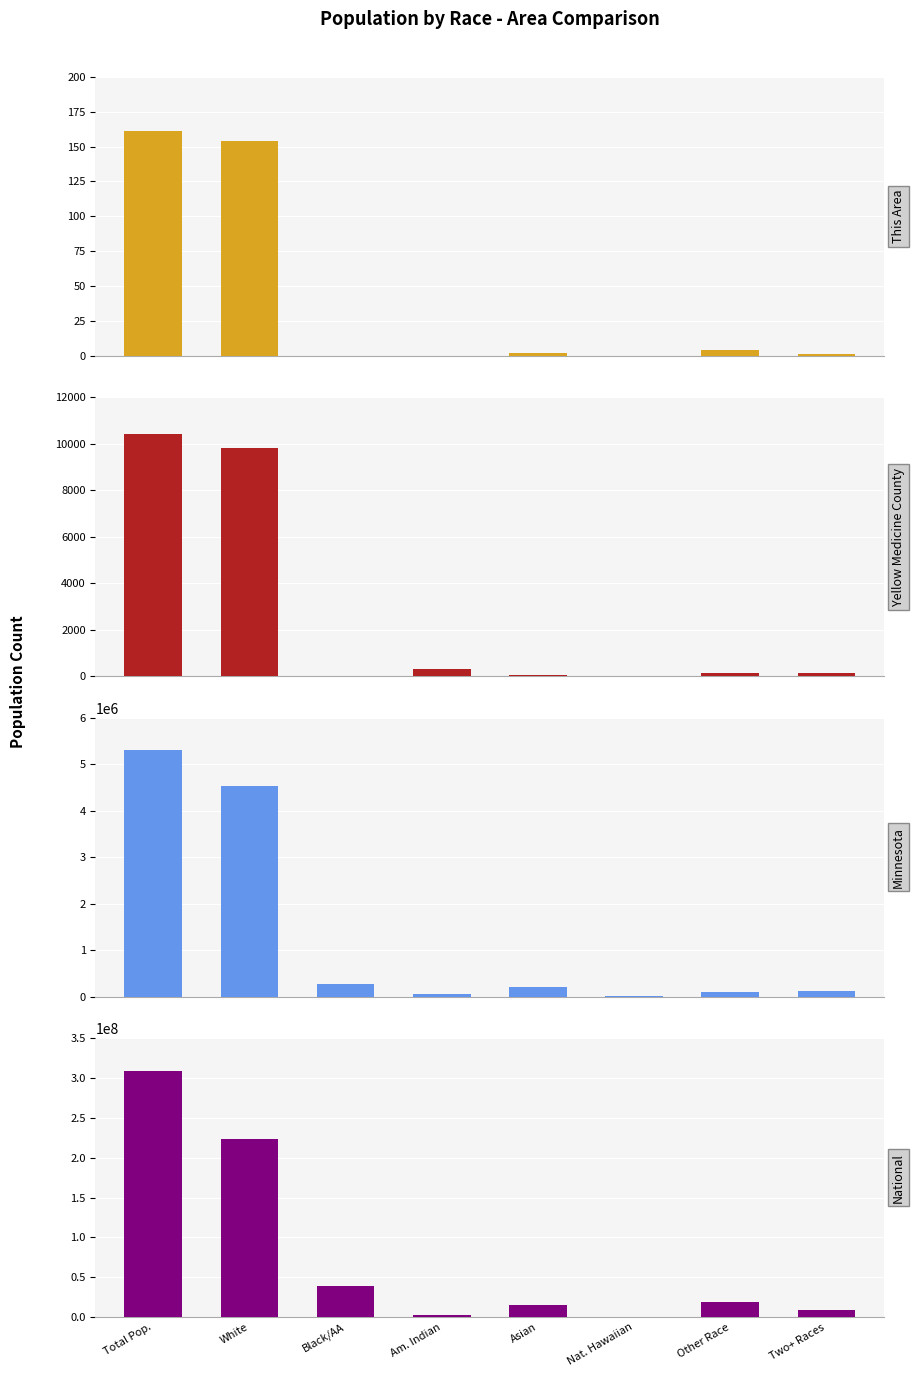

The Minnesota series shows 125145 at Two+ Races. True or false?

True